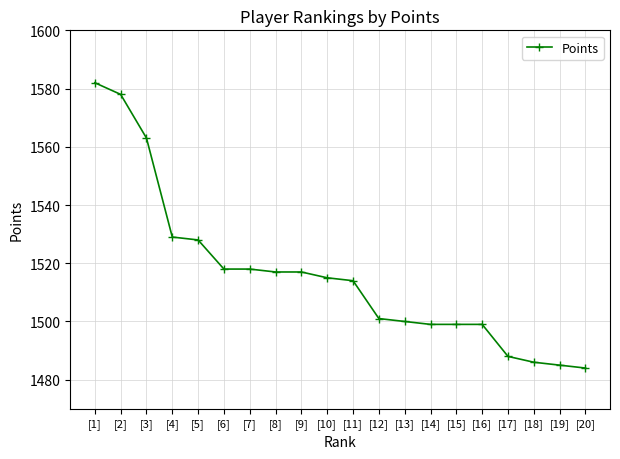

Which category has the highest value across all series?

[1]